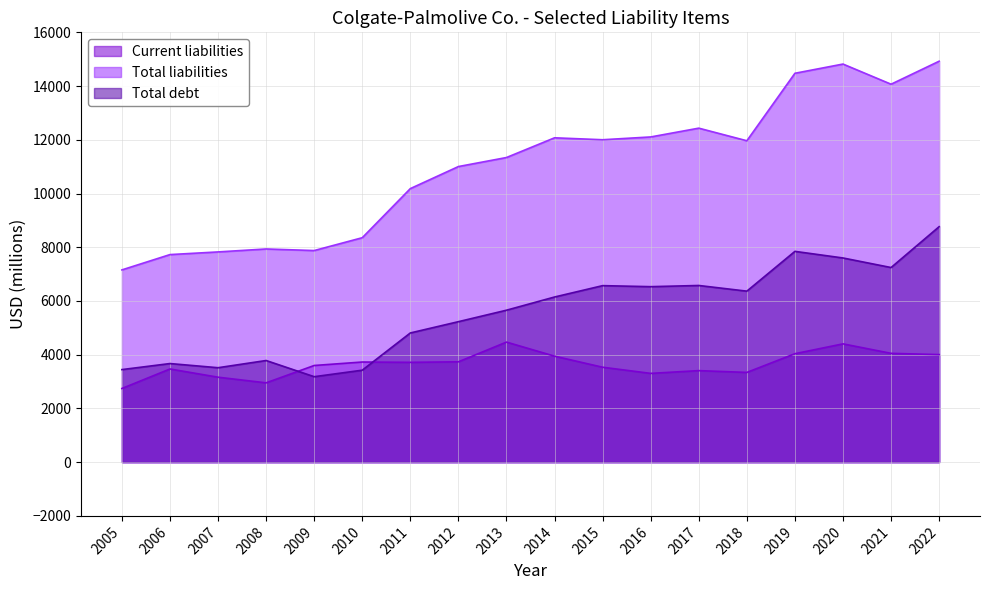

True or false: Total debt and Total liabilities cross at least once.

False